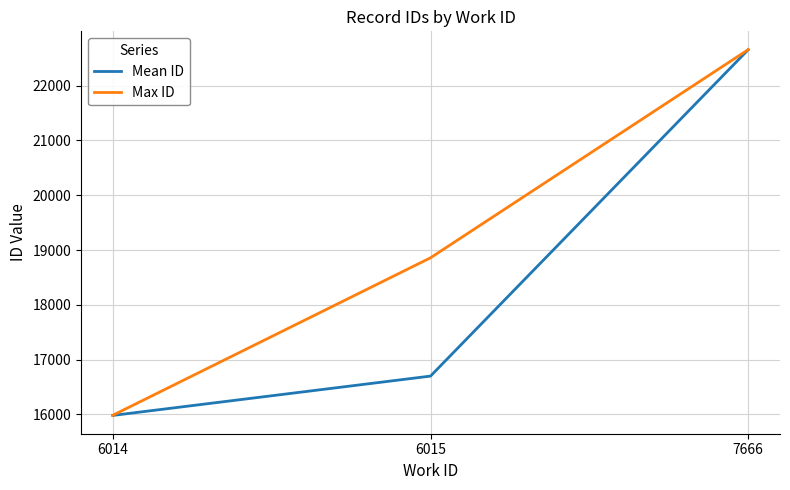

The Mean ID series shows 16700.5 at 6015. True or false?

True